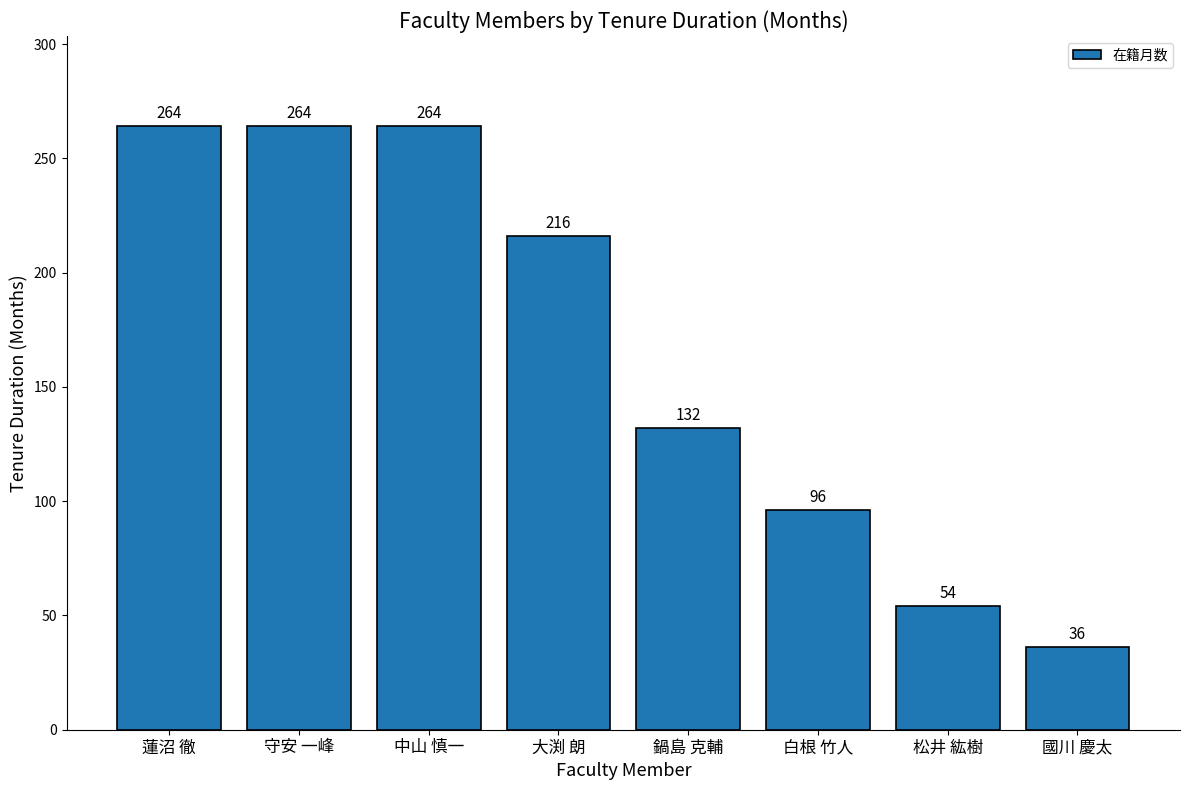

What is the value of the 8th bar from the left?

36